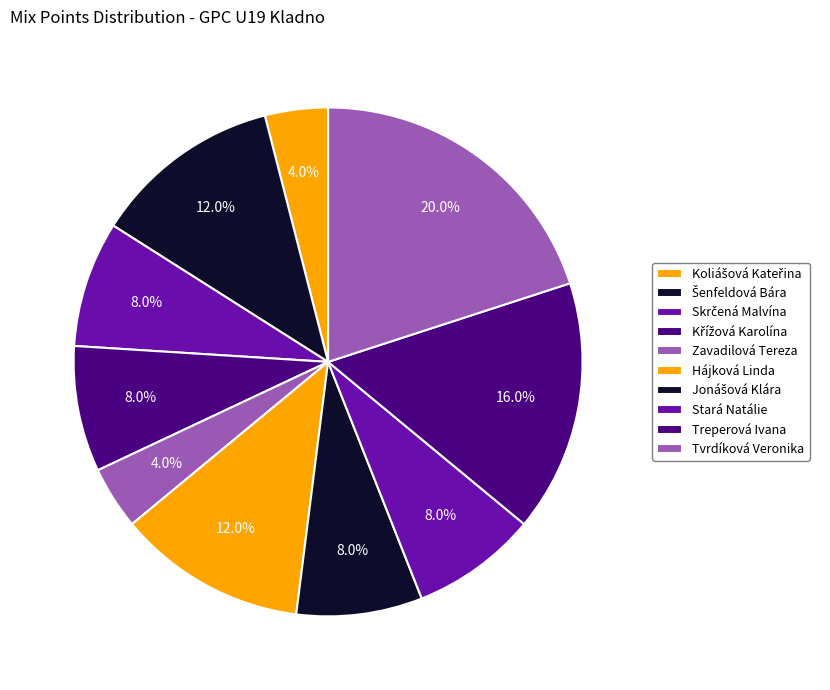

True or false: Treperová Ivana accounts for 16% of the total.

True